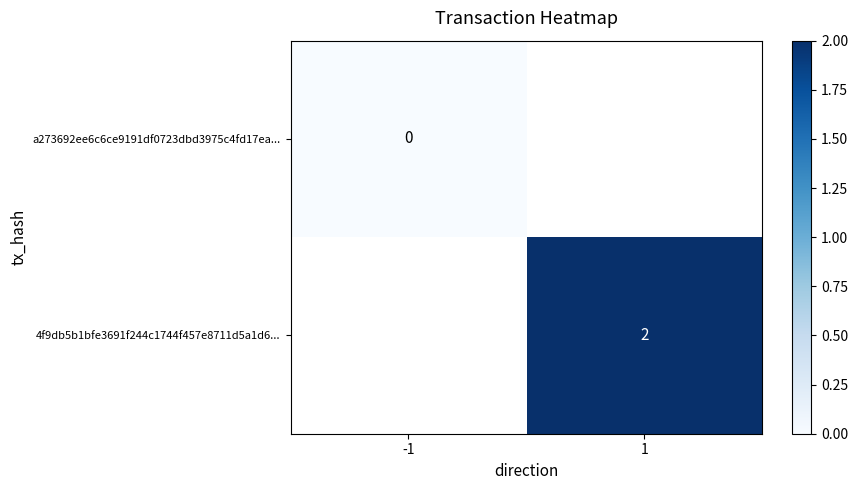

The 4f9db5b1bfe3691f244c1744f457e8711d5a1d6... series shows 3.3 at 1. True or false?

False